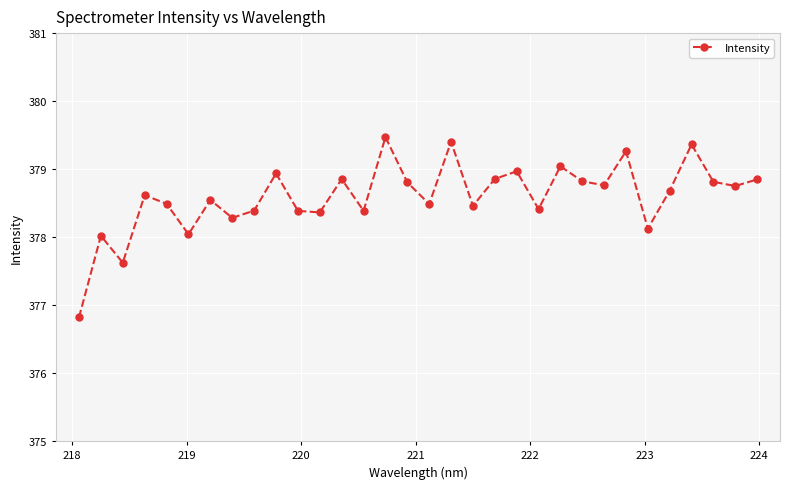

What is the sum of all values?

12115.1